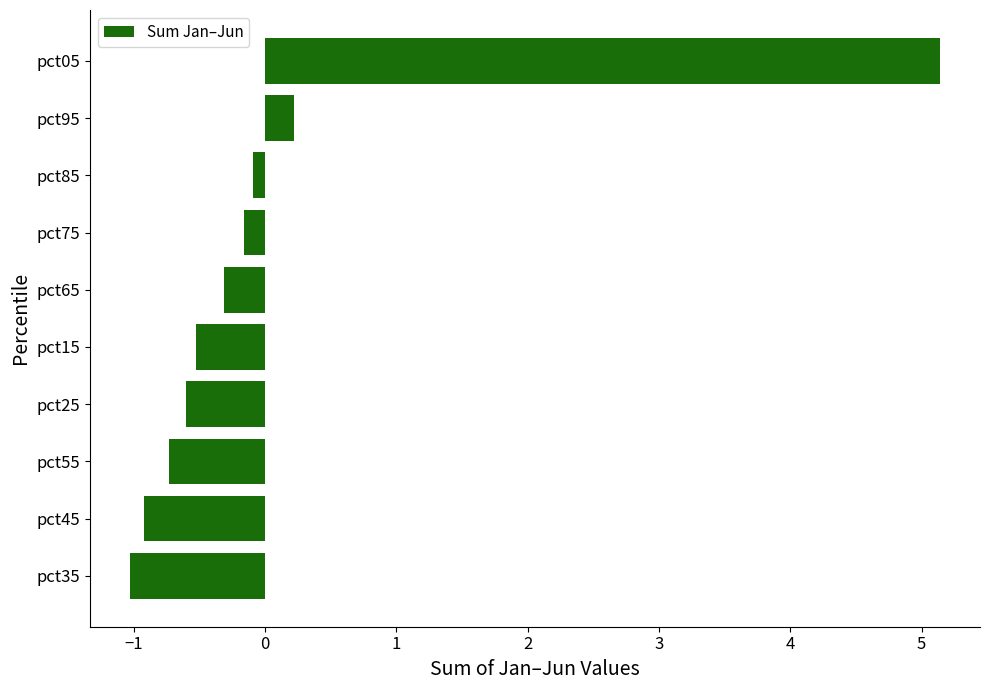

At which category does the chart reach its minimum across all series?

pct35